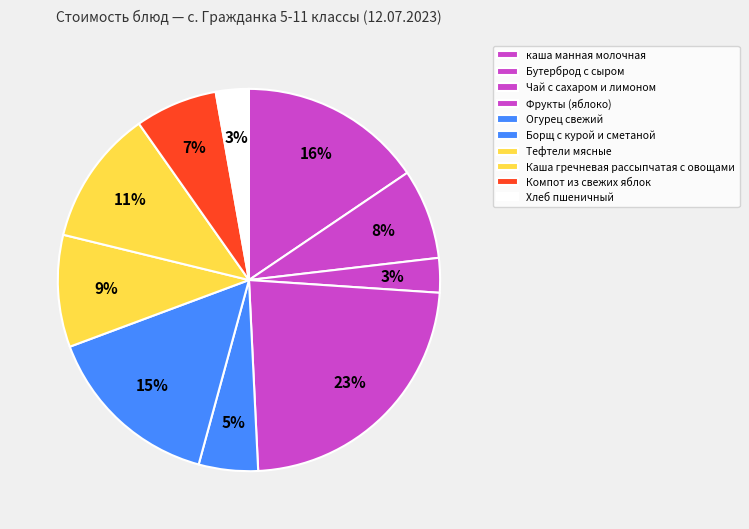

Do Борщ с курой и сметаной and Компот из свежих яблок together represent more than half of the pie?

No